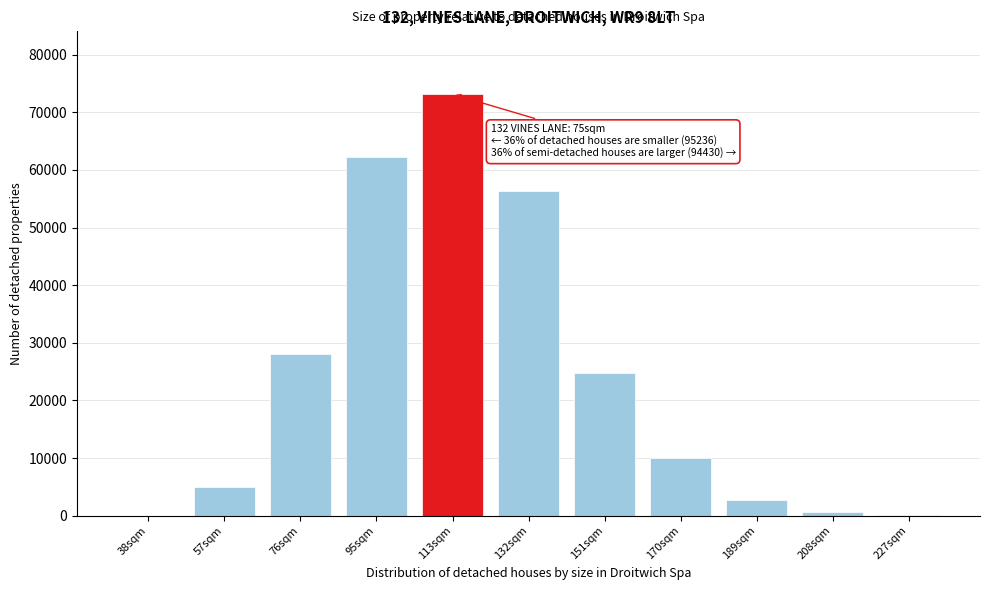

What is the change in value from 57sqm to 113sqm?

+68217